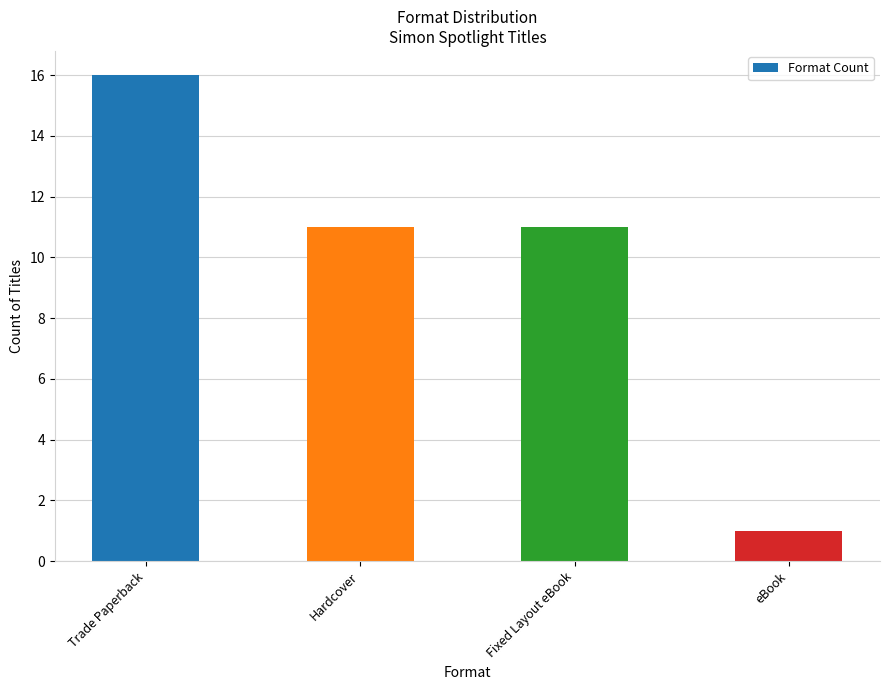

The chart shows a value of 16 at Trade Paperback. True or false?

True